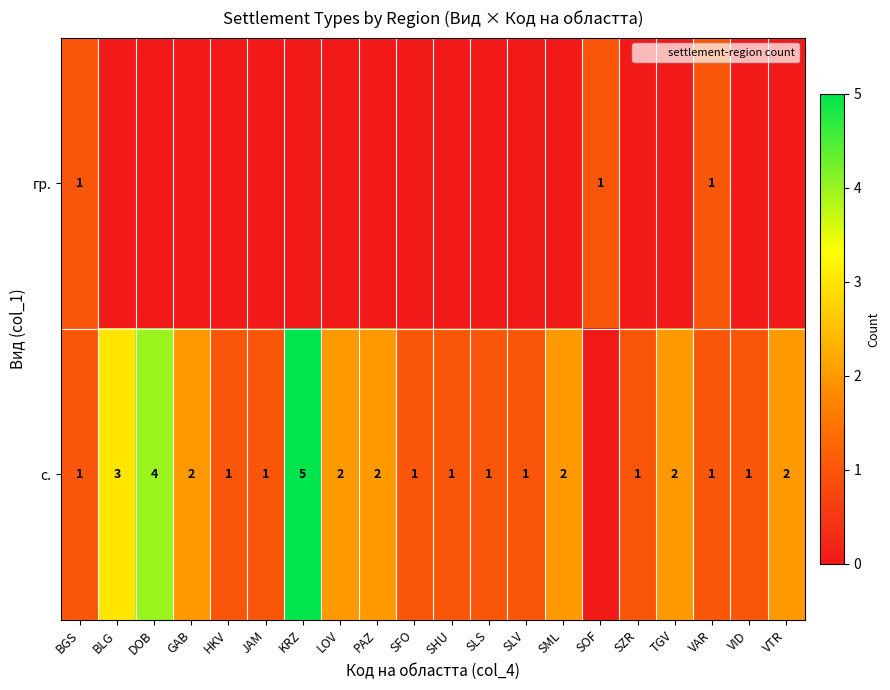

At which category does the chart reach its peak across all series?

KRZ